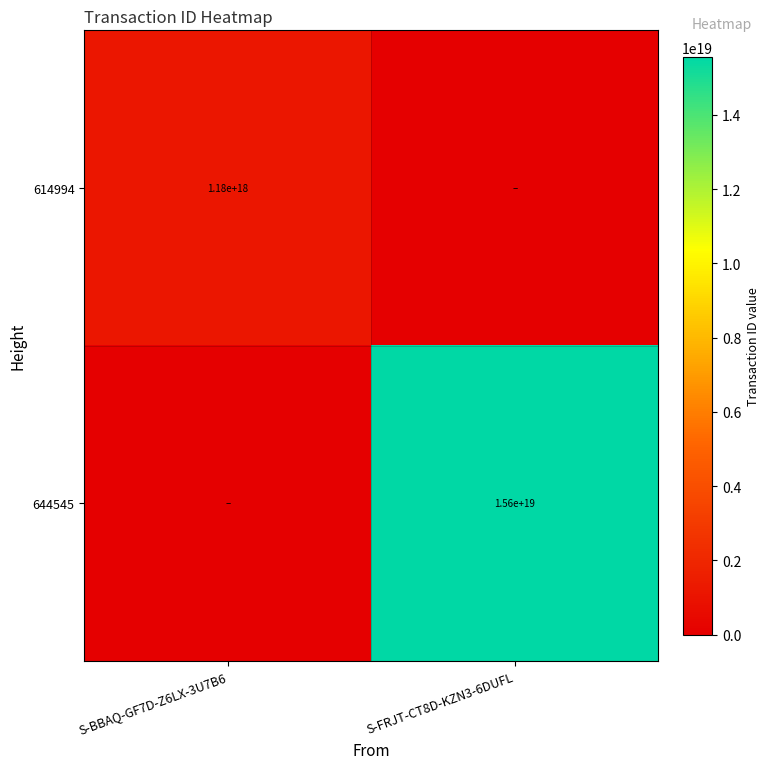

Count the number of categories in the chart.

2